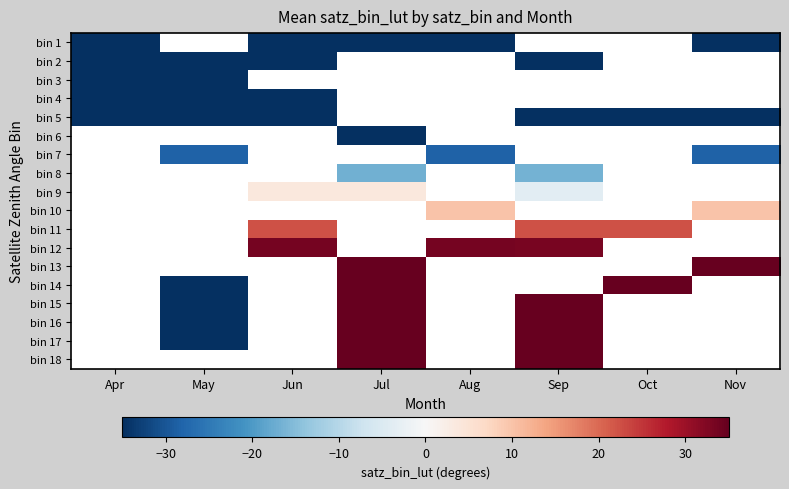

Between Sep and Oct, which is larger?

Oct